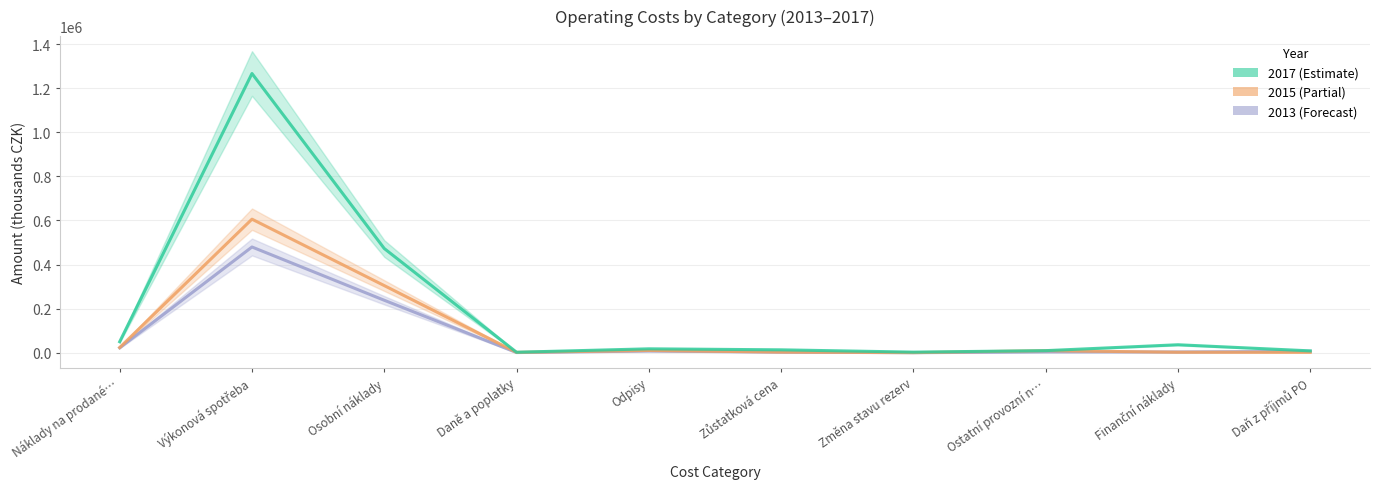

At which category does 2013 reach its first local peak?

Výkonová spotřeba